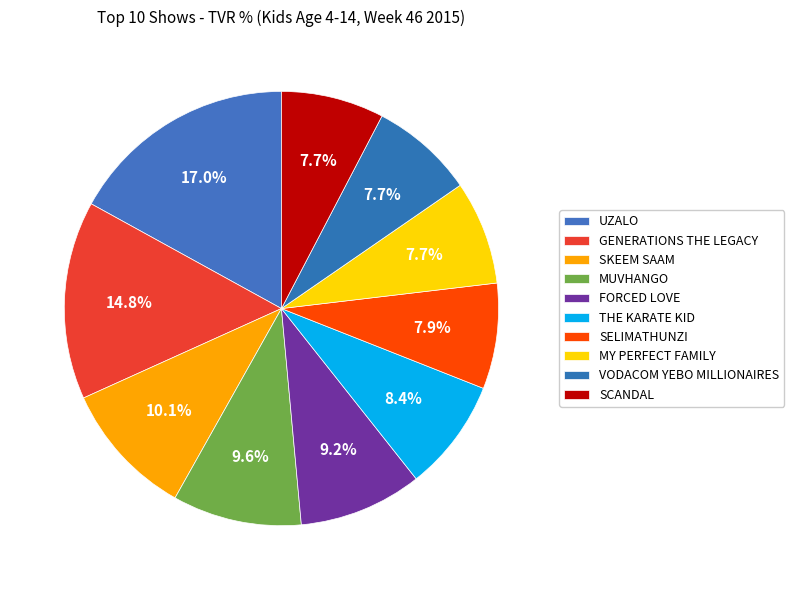

To the nearest percent, what is the difference between the largest and smallest slice percentages?

9%